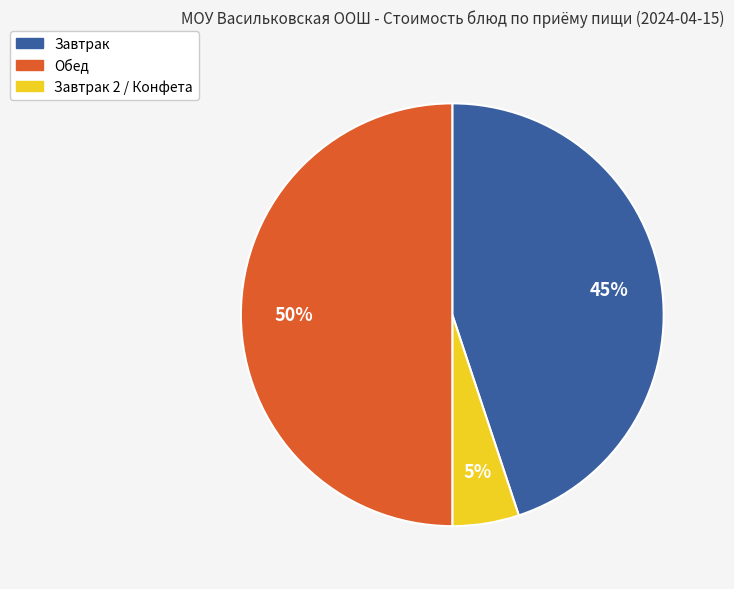

To the nearest percent, what is the average slice percentage?

33%